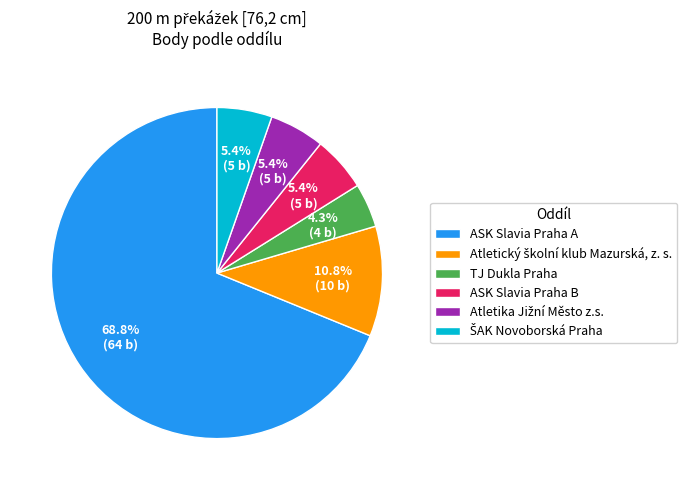

To the nearest percent, what is the average slice percentage?

17%